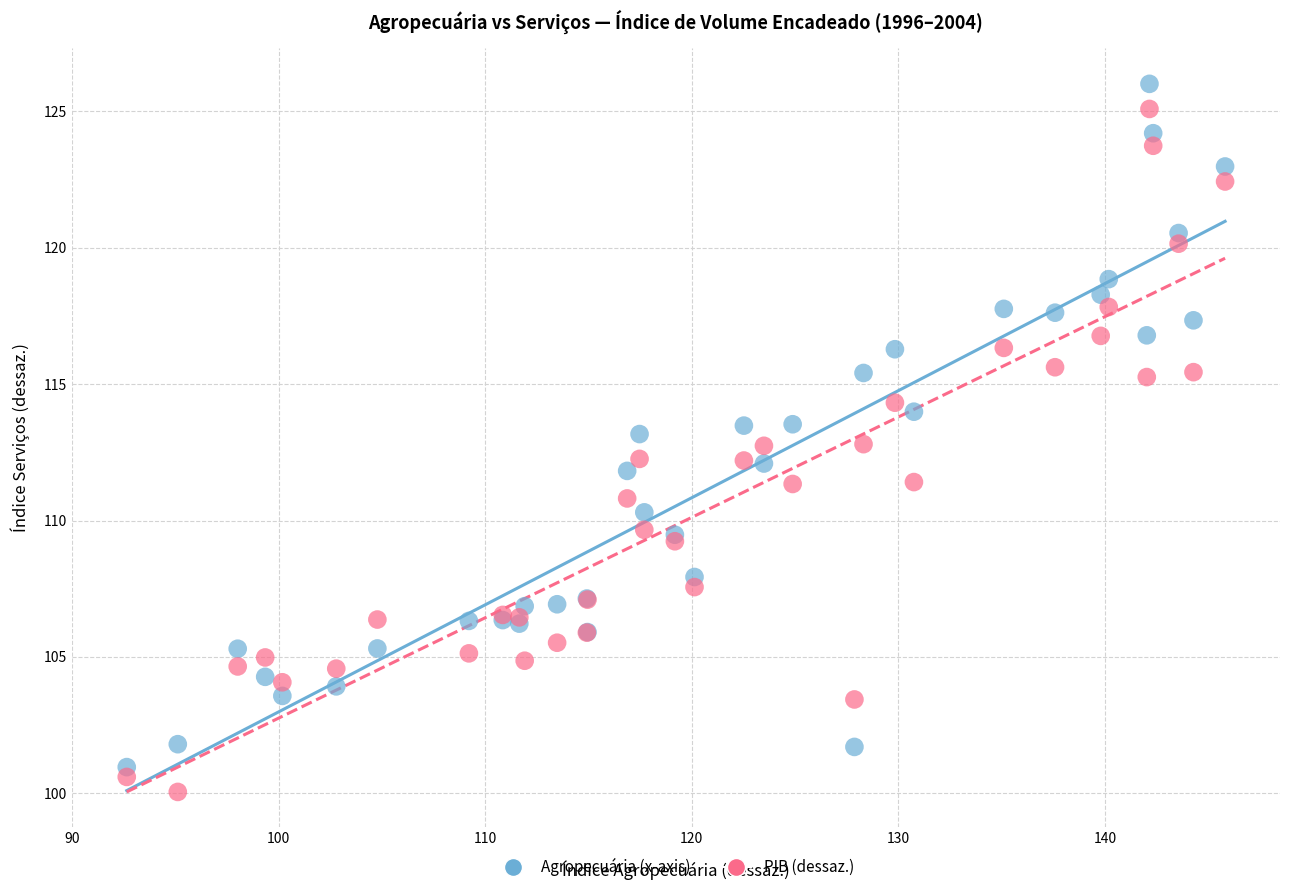

Which series contains the highest Y value?

Agropecuária (x-axis)